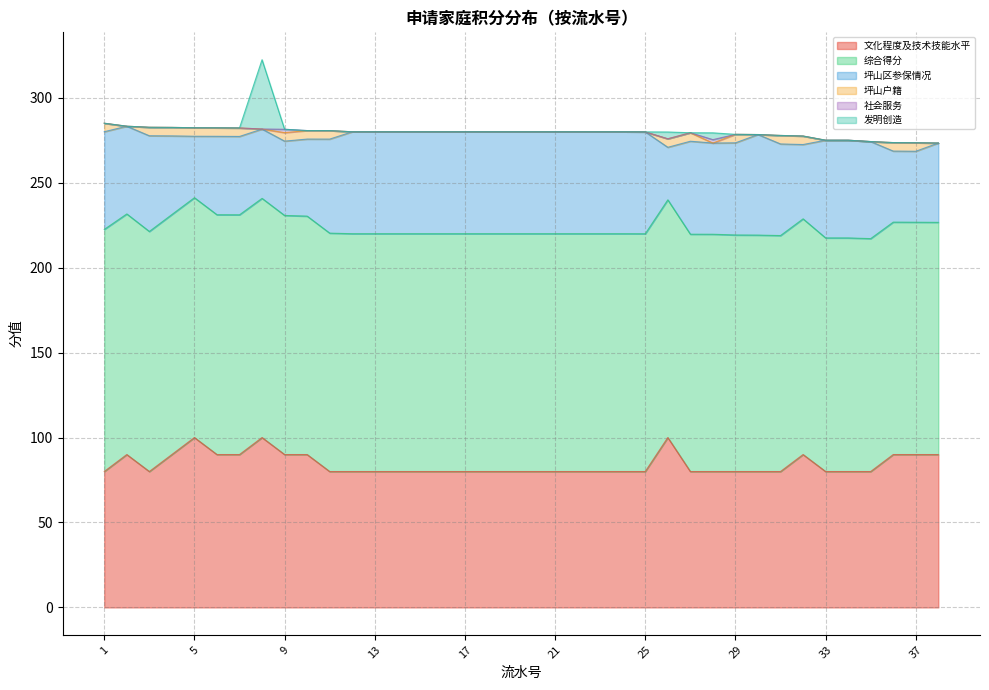

At 19, list the series in order from largest to smallest.

综合得分, 文化程度及技术技能水平, 坪山区参保情况, 坪山户籍, 社会服务, 发明创造